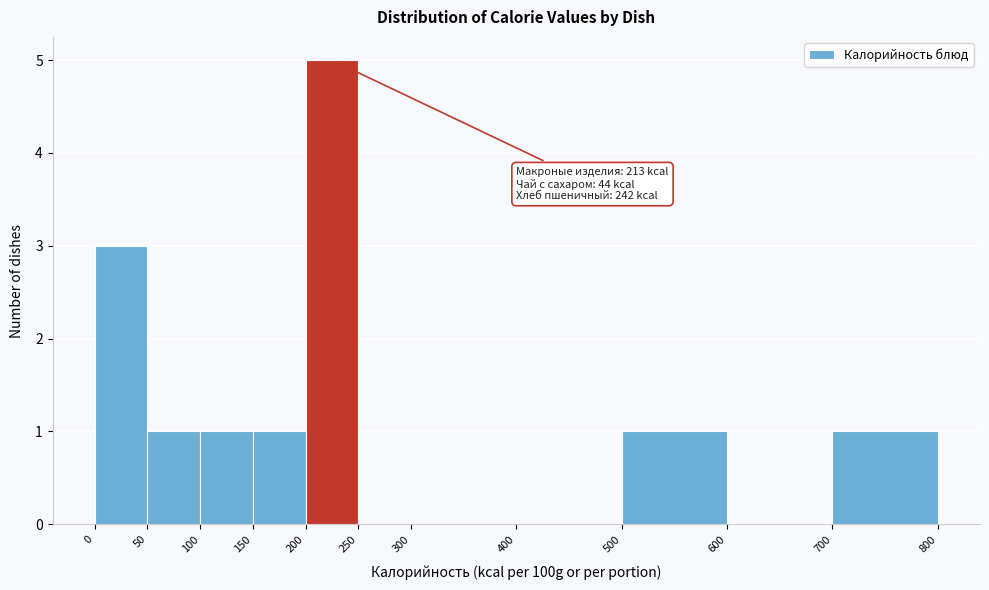

Which range on the x-axis has the tallest bar?

200 to 250